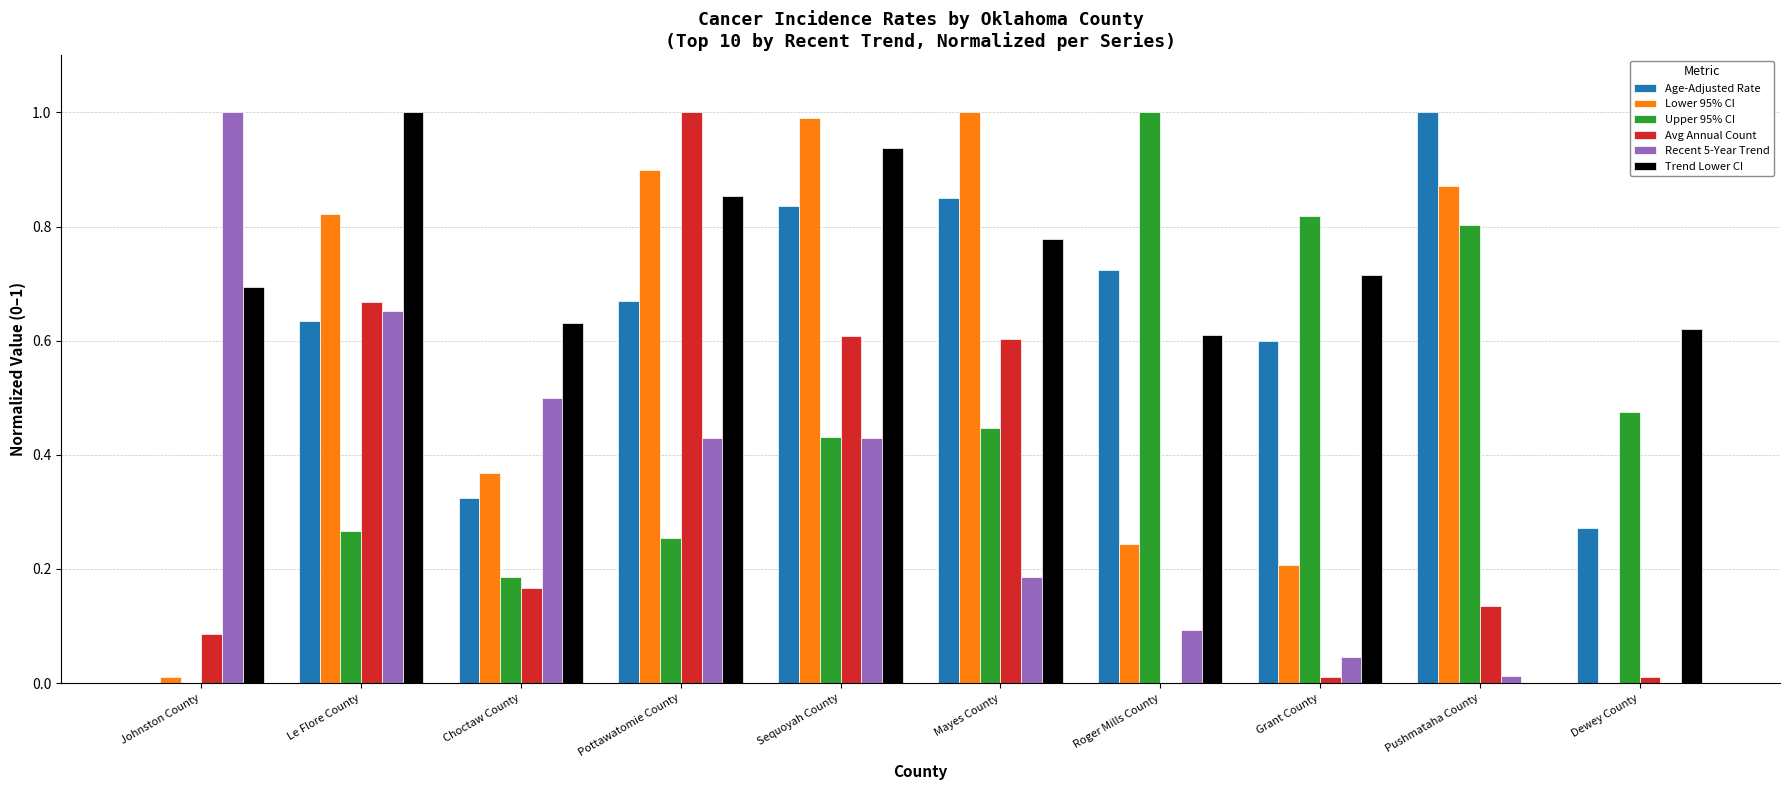

What is the total value across all series at Pottawatomie County?

4.1